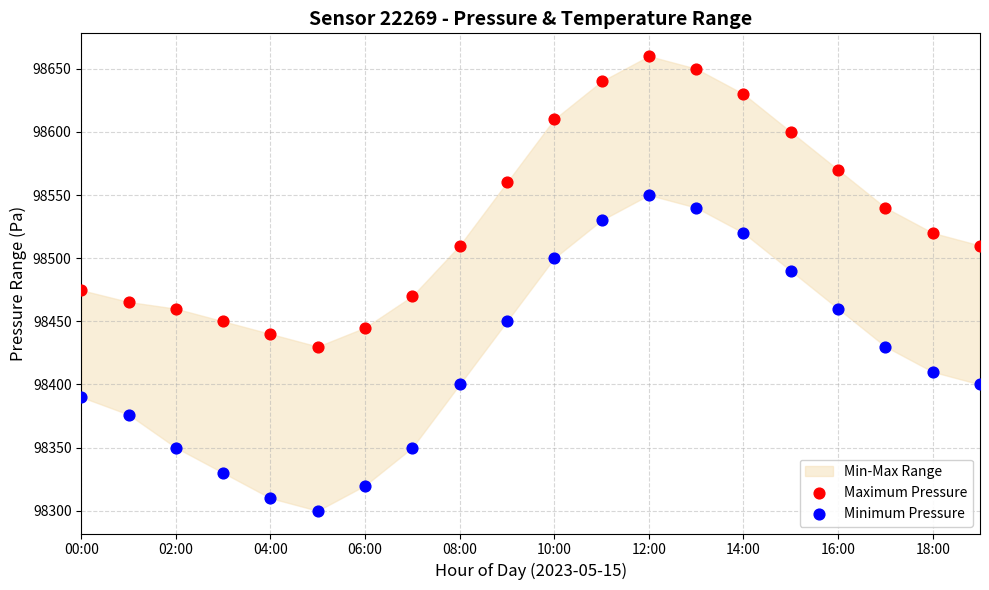

Across all series, what Y value is closest to 98480?

98474.7